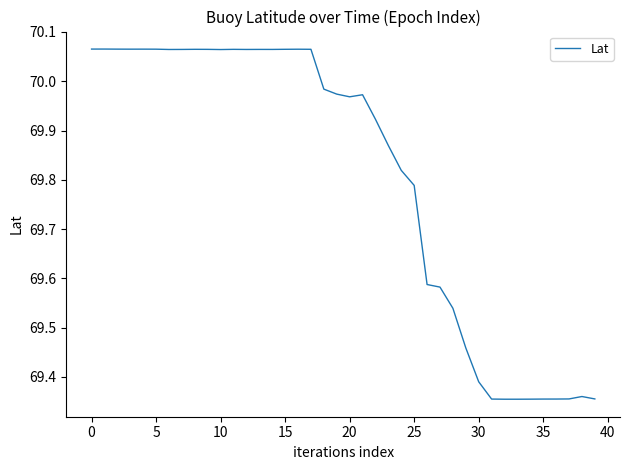

Count the number of categories in the chart.

40